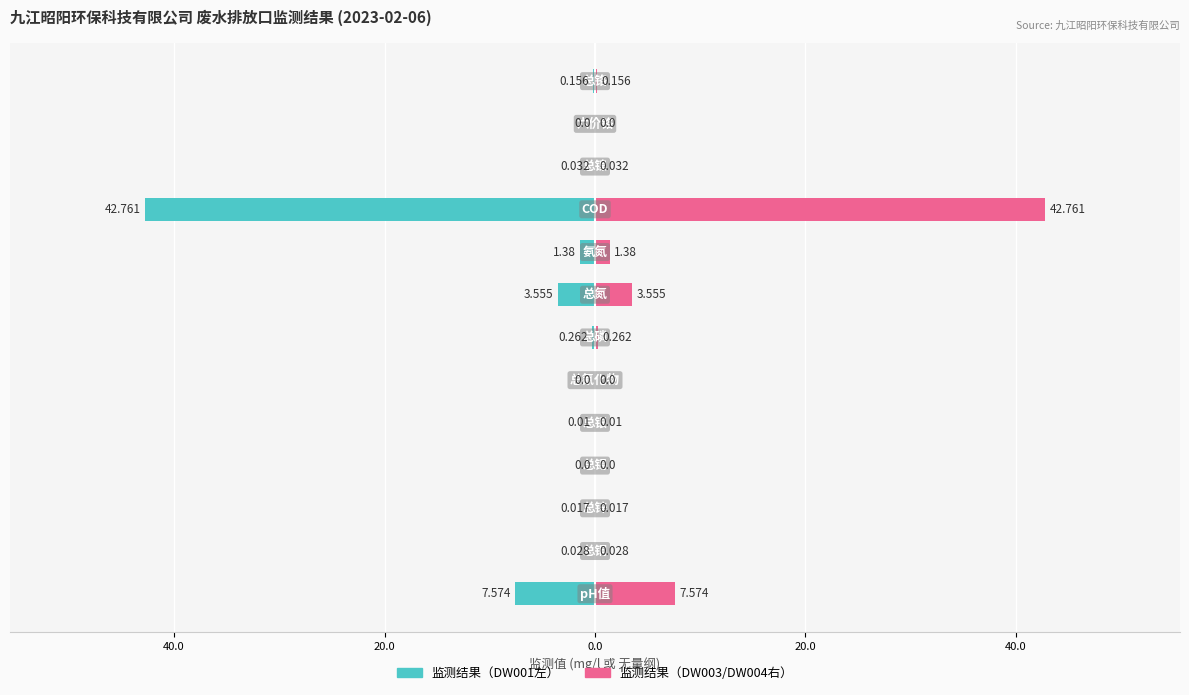

Reading left to right, transcribe all the data shown in this chart.

监测结果（左）: -7.6	-0.0	-0.0	0.0	-0.0	0.0	-0.3	-3.6	-1.4	-42.8	-0.0	0.0	-0.2
监测结果（右）: 7.6	0.0	0.0	0.0	0.0	0.0	0.3	3.6	1.4	42.8	0.0	0.0	0.2